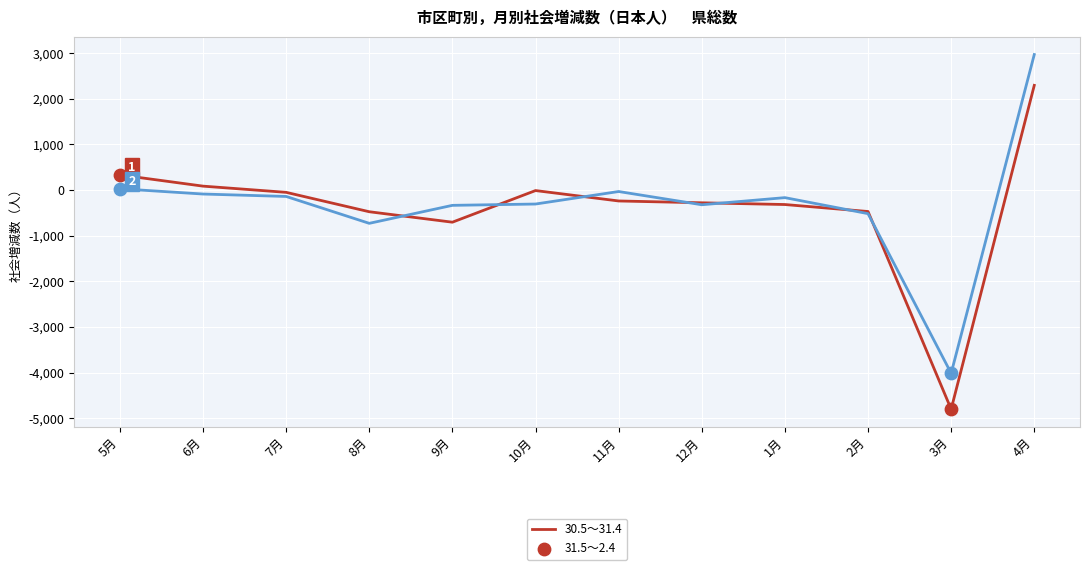

Which series has the widest spread of values?

30.5～31.4